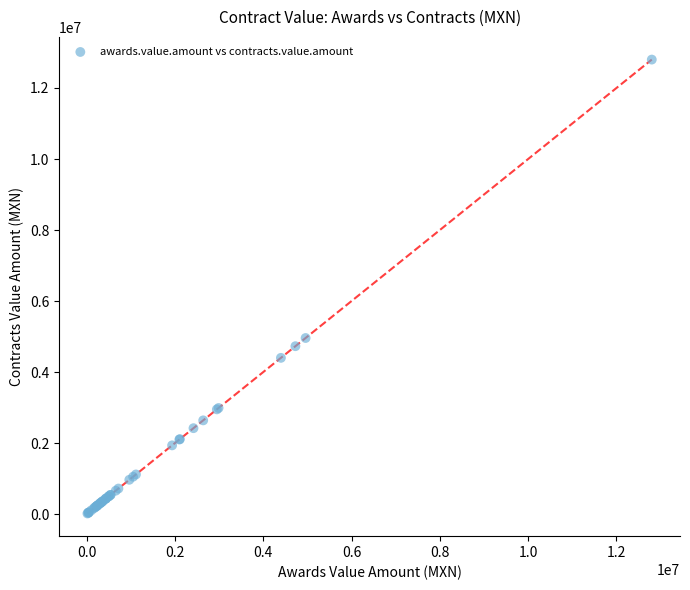

What Y value in the scatter plot is closest to 6409122?

4959400.0